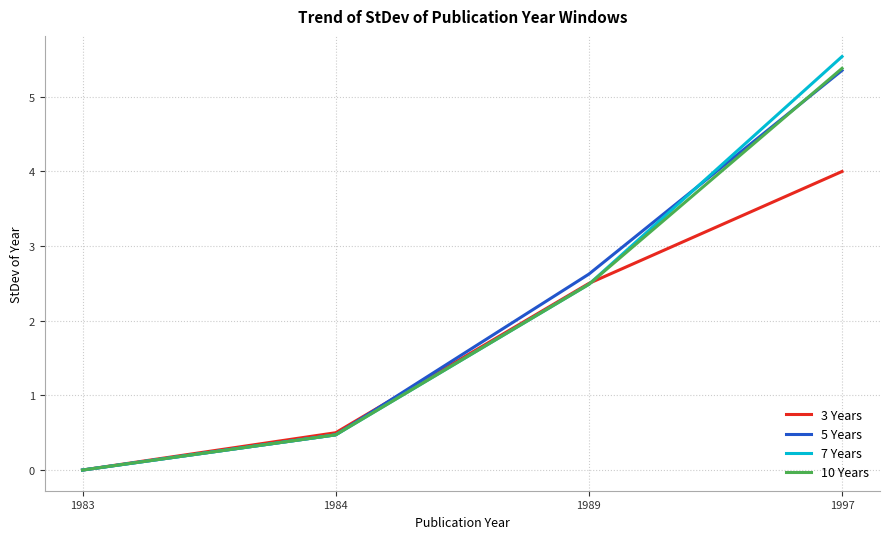

The value of 5 Years at 1983 is -3.5. True or false?

False